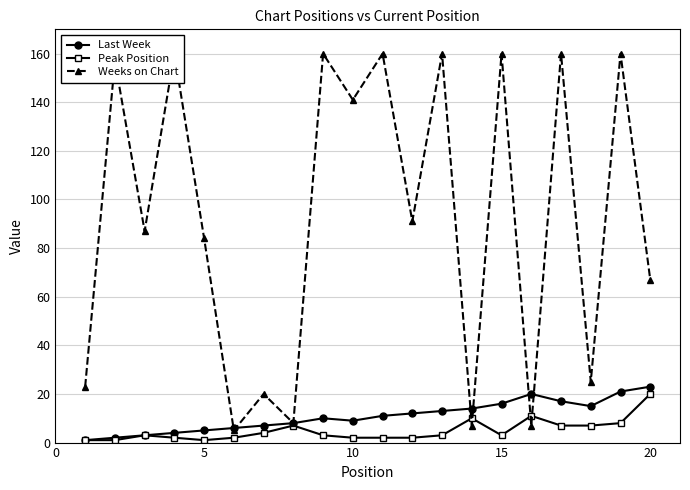

True or false: Peak Position has more than 2 interior local peaks.

True